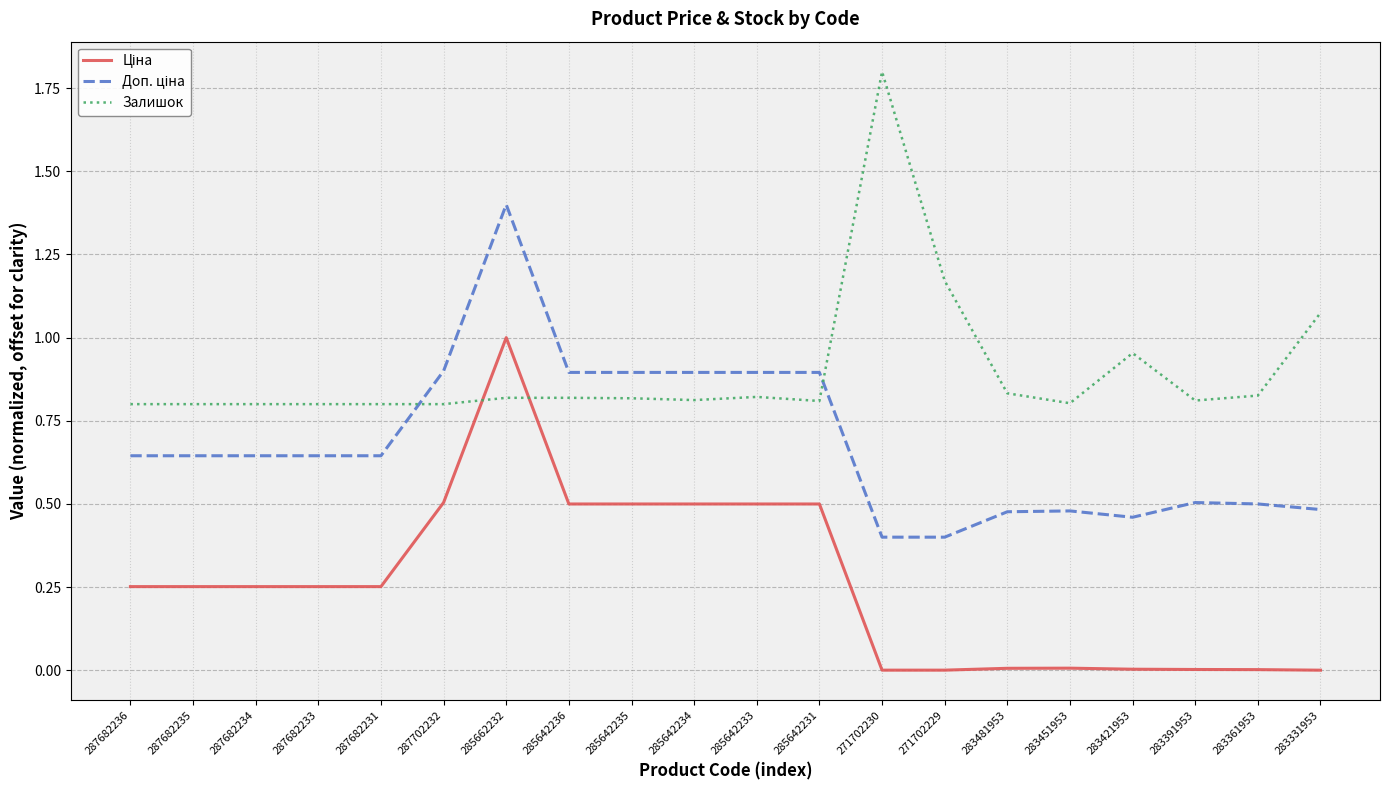

What position from the left is 287682235?

2